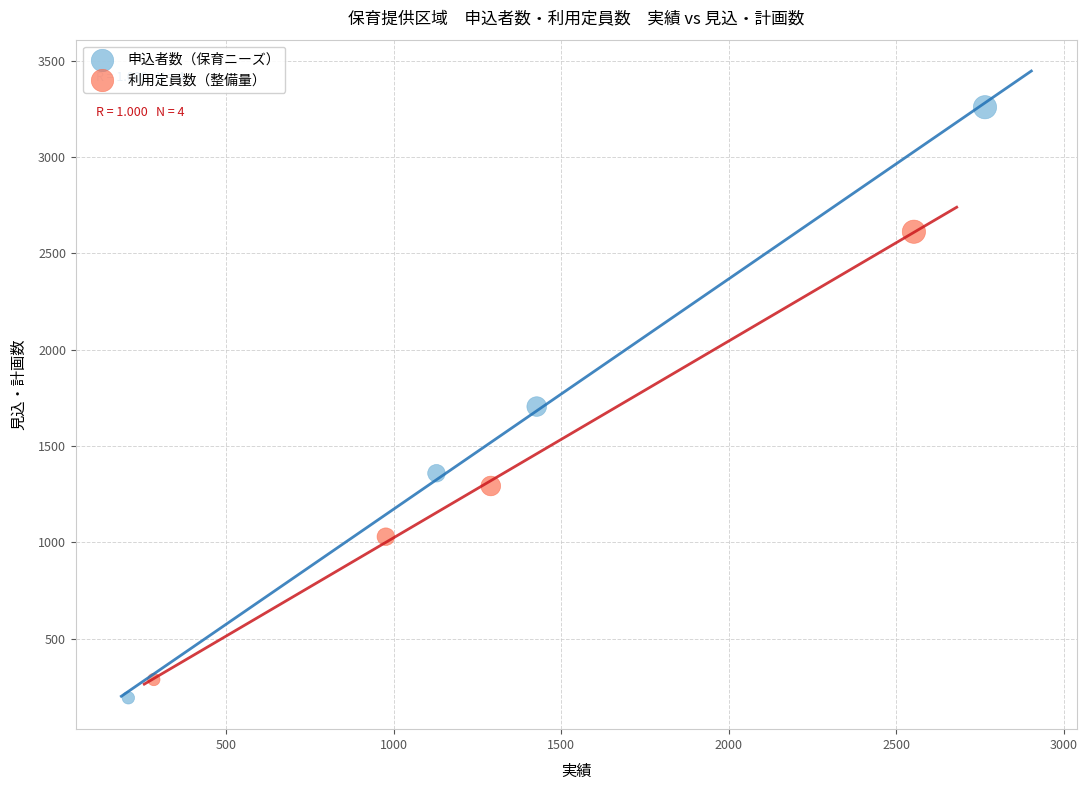

Which series has the largest Y range (max minus min)?

申込者数（保育ニーズ）